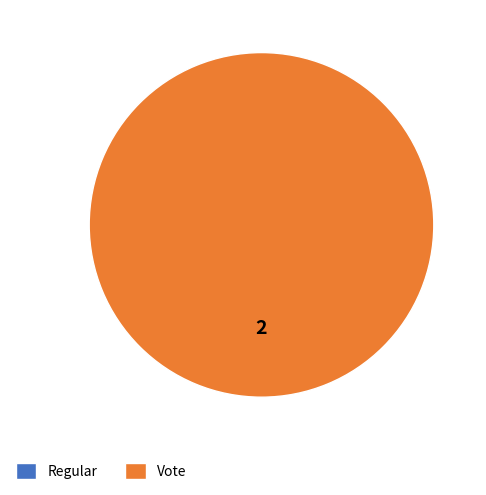

Rank the categories by value from highest to lowest.

Vote, Regular